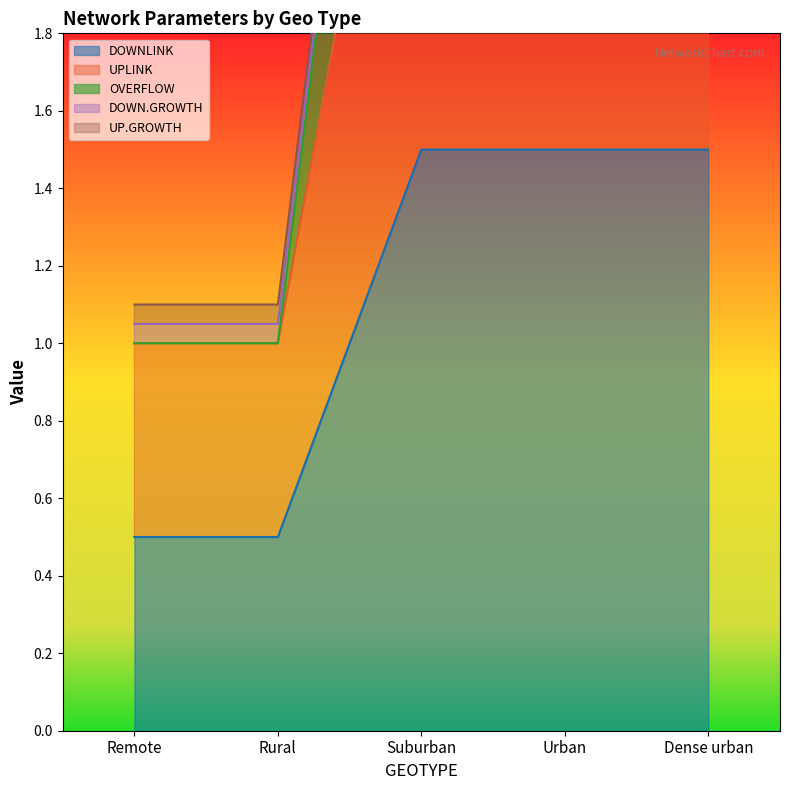

Which series has the widest spread of values?

OVERFLOW